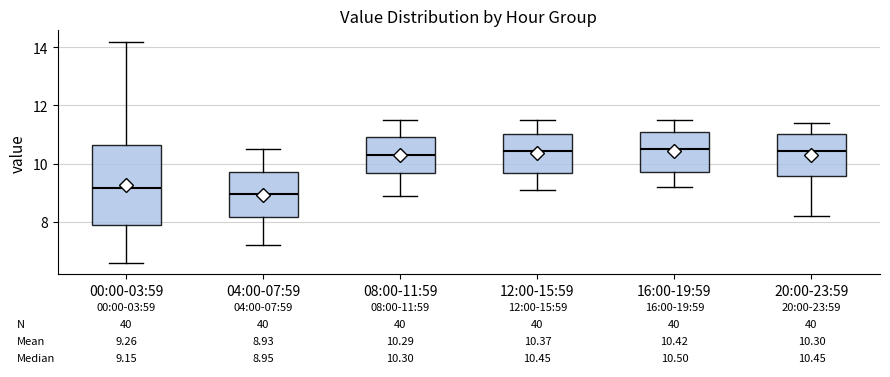

Which box is the tallest, from its lower edge to its upper edge?

00:00-03:59